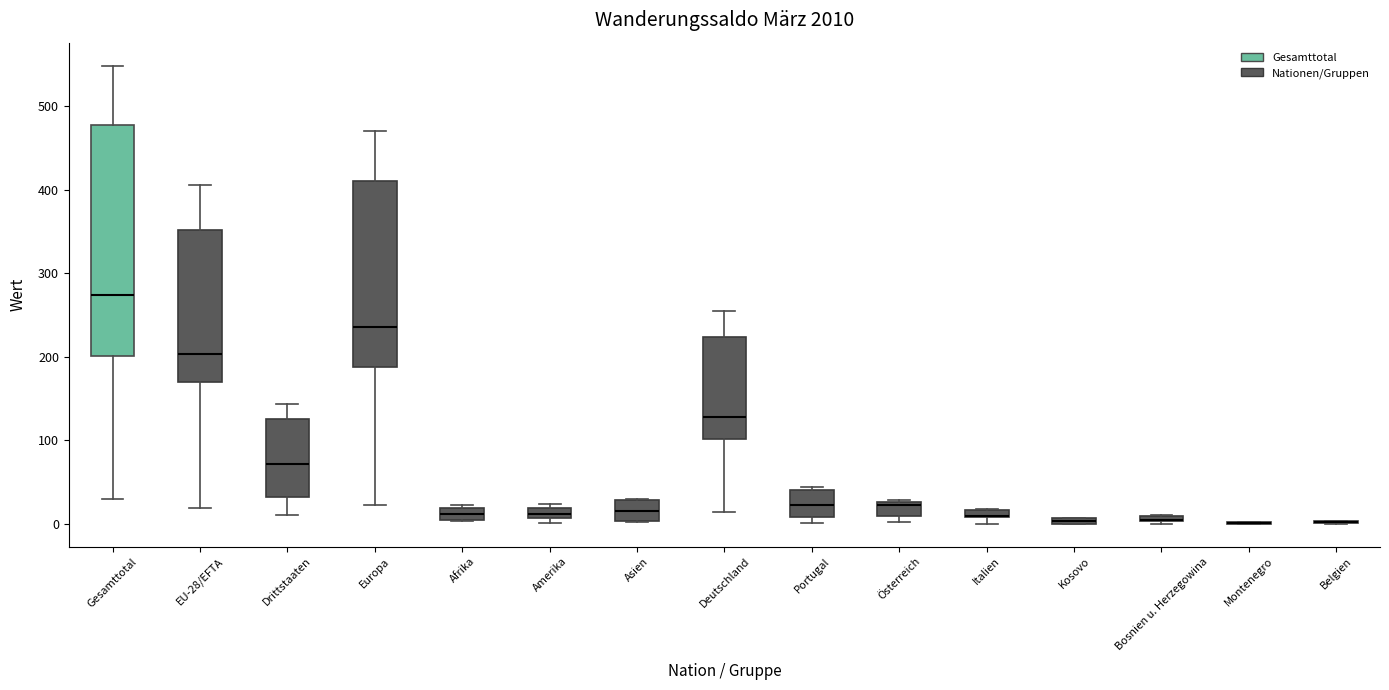

Which box is the tallest, from its lower edge to its upper edge?

Gesamttotal